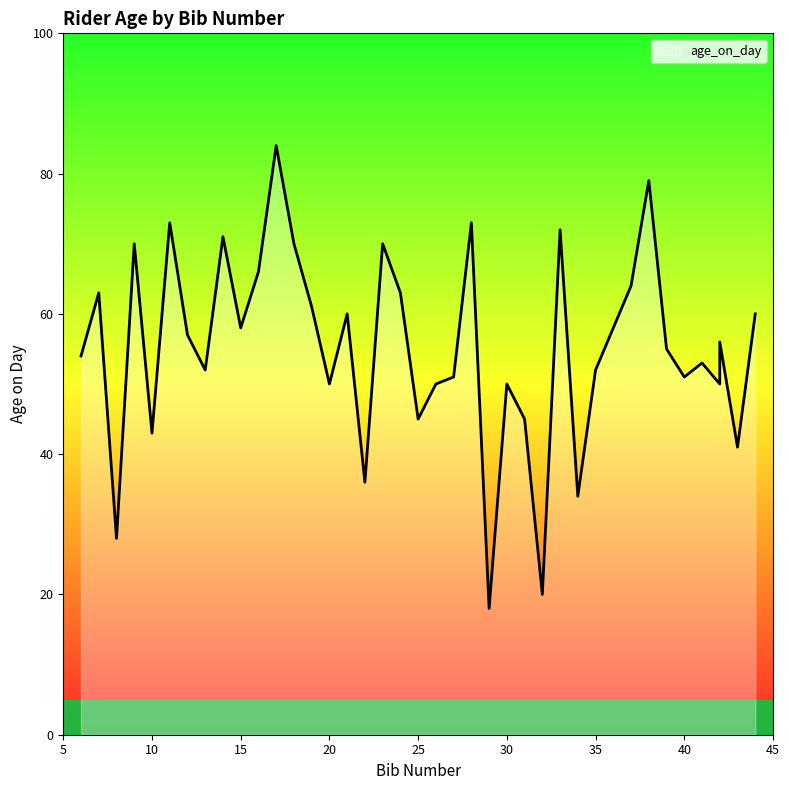

Reading left to right, transcribe all the data shown in this chart.

6=54	7=63	8=28	9=70	10=43	11=73	12=57	13=52	14=71	15=58	16=66	17=84	18=70	19=61	20=50	21=60	22=36	23=70	24=63	25=45	26=50	27=51	28=73	29=18	30=50	31=45	32=20	33=72	34=34	35=52	36=58	37=64	38=79	39=55	40=51	41=53	42=50	42=56	43=41	44=60